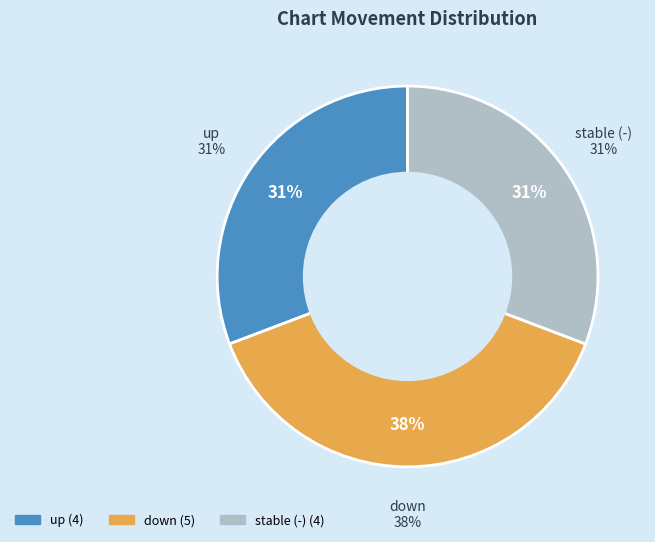

Which slice is the largest?

down